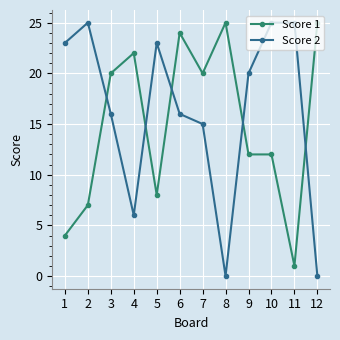

Count the number of categories in the chart.

12